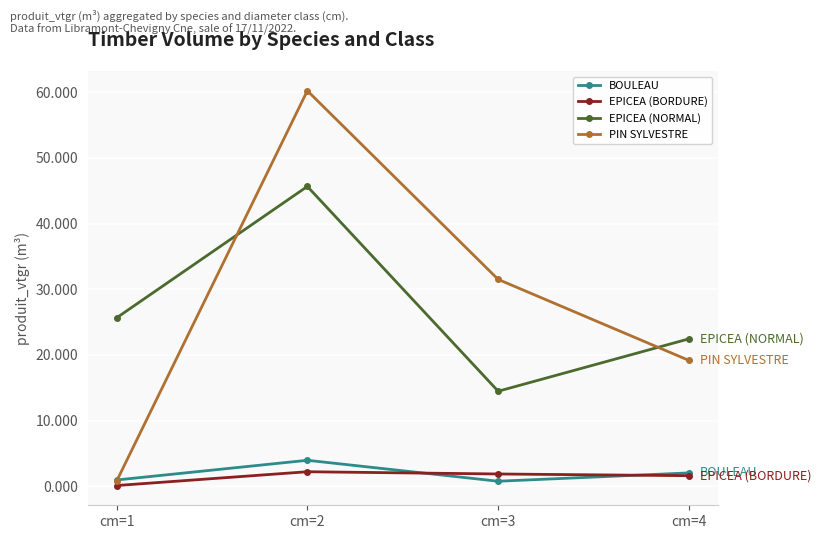

Between cm=2 and cm=4, which series saw the biggest shift?

PIN SYLVESTRE